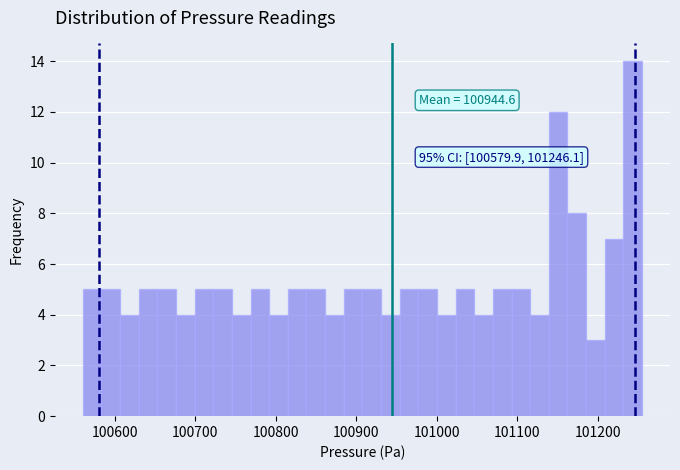

Around what value on the x-axis is the tallest bar? Give the approximate position of its centre, as read against the axis.

101240